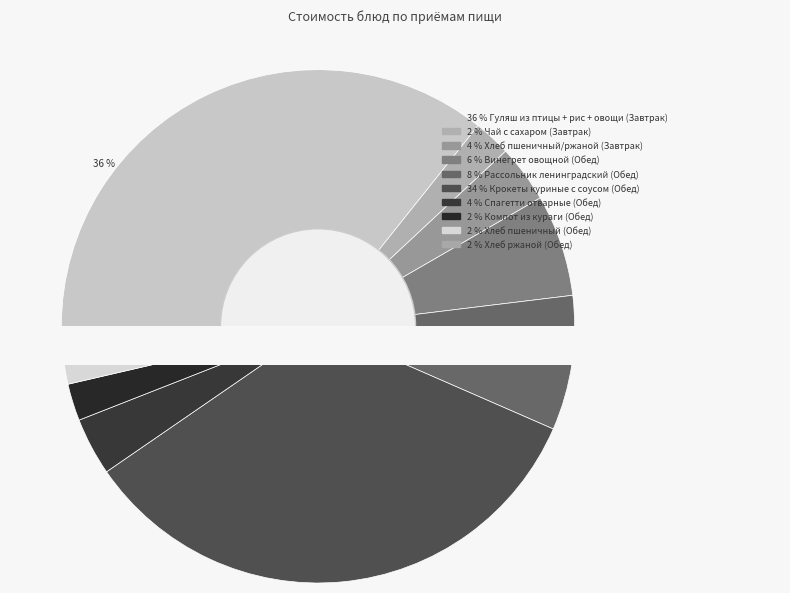

To the nearest percent, what percentage of the pie is Чай с сахаром (Завтрак)?

2%